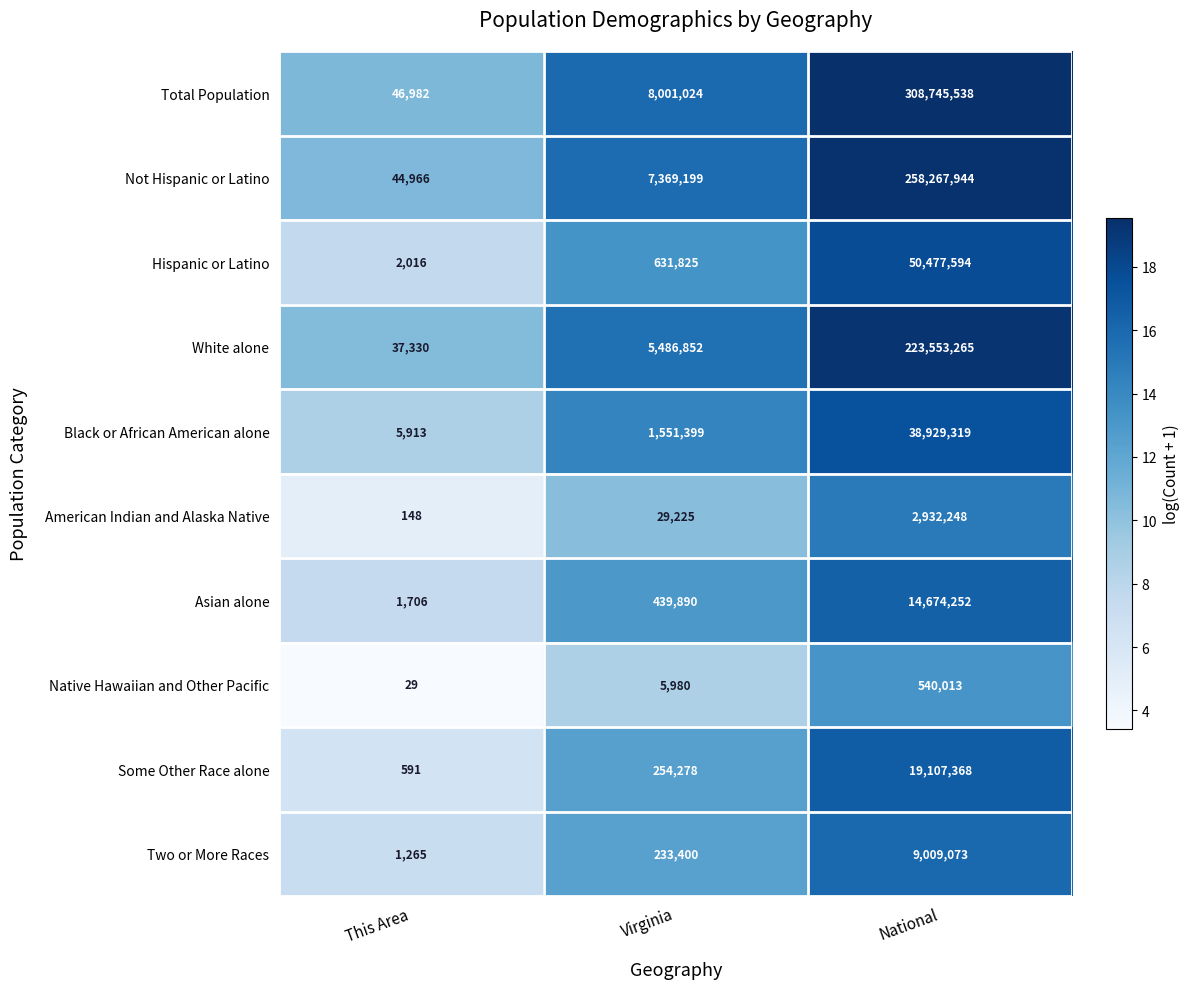

What is the difference between the maximum and minimum values in the Some Other Race alone series?

19106777